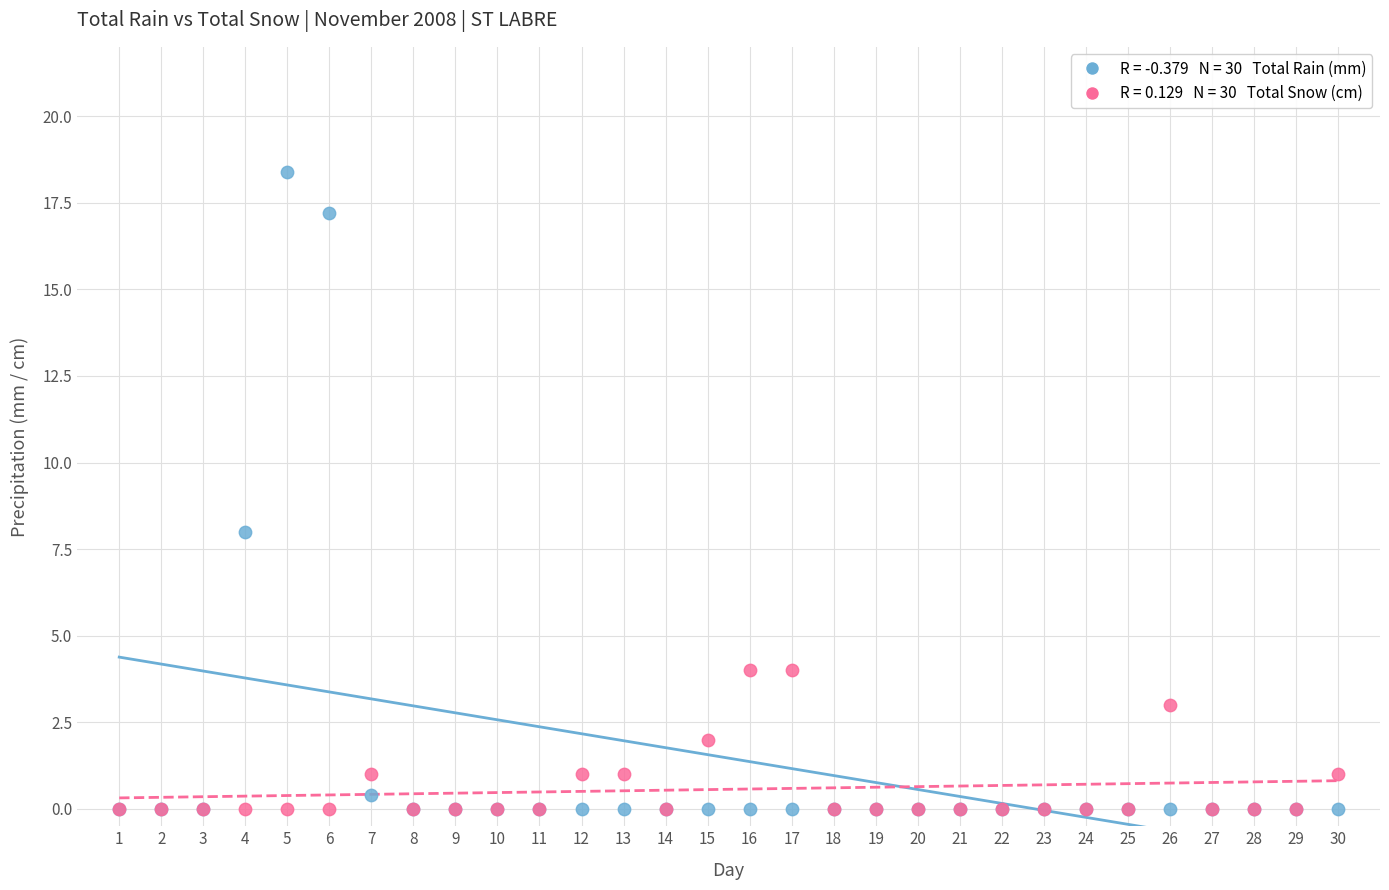

Across all series, what Y value is closest to 9?

8.0